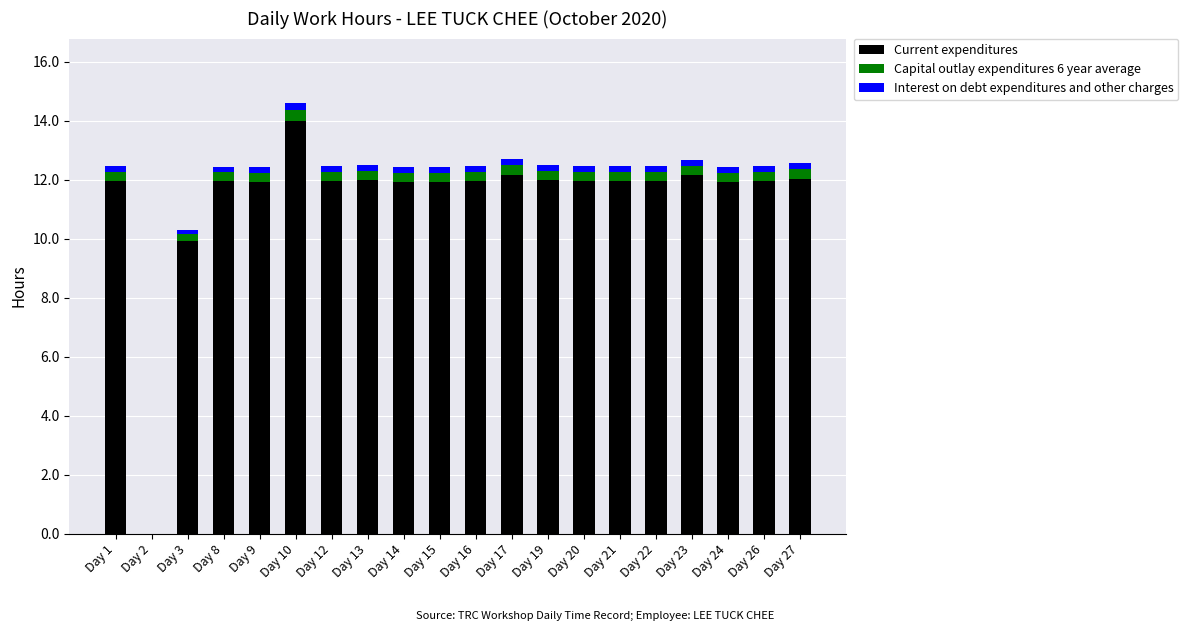

What is the sum of all Current expenditures values?

227.6